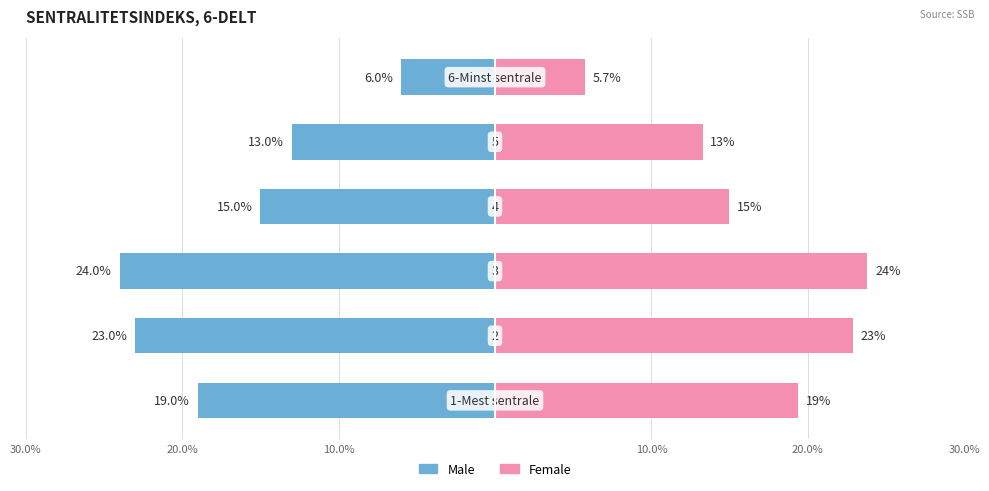

What is the value of the Male bar at the 3rd from the left?

-24.0